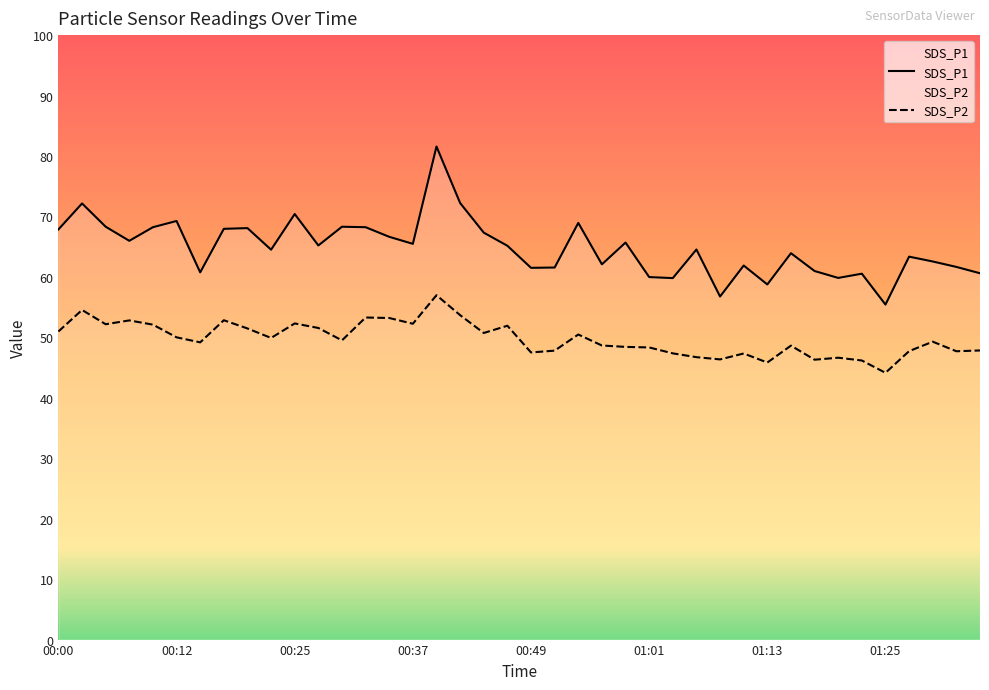

What is the sum of all SDS_P1 values?

2593.7